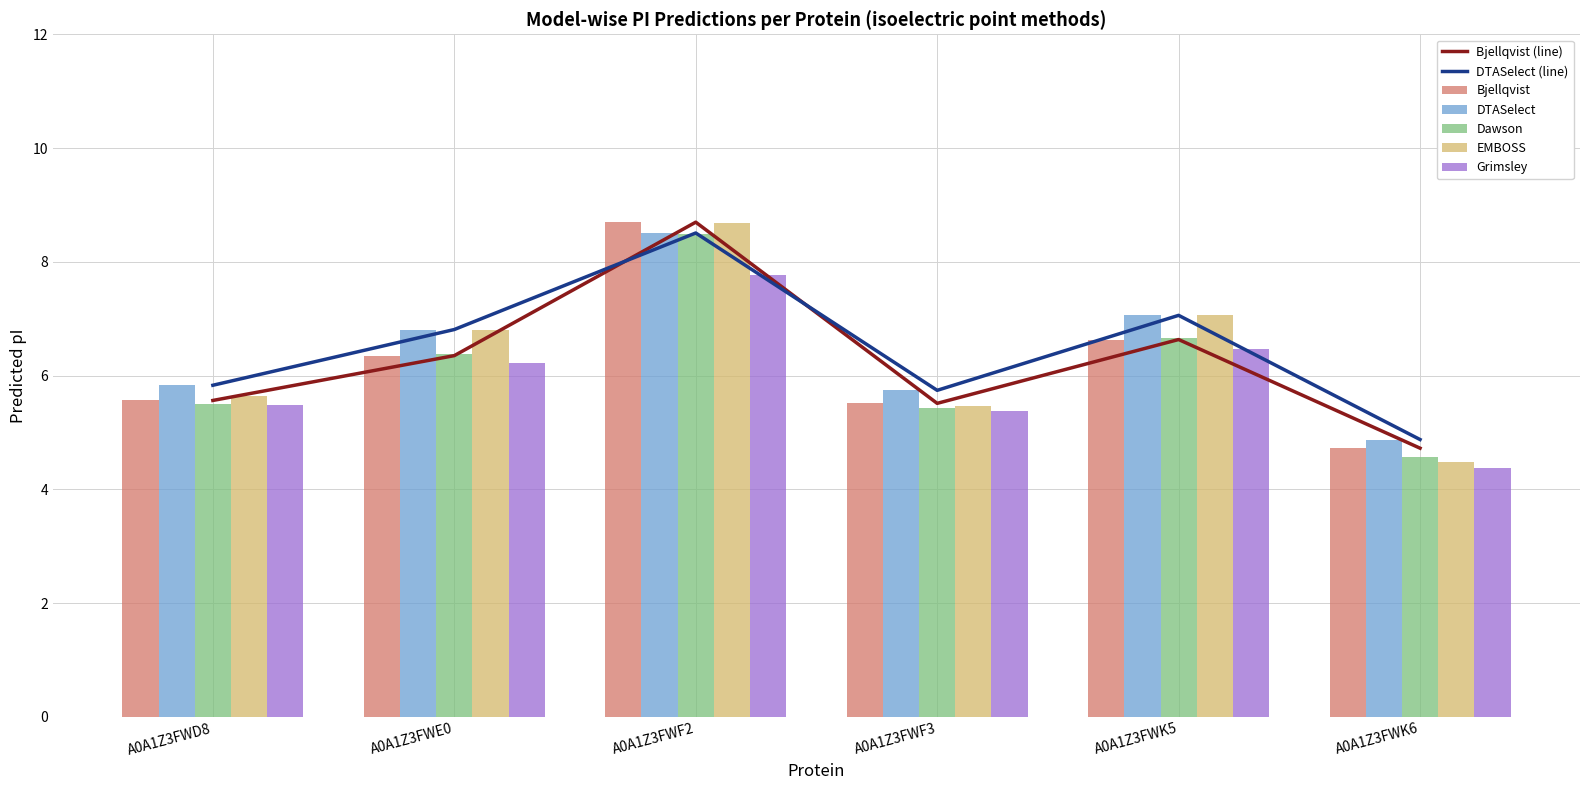

What is the label of the 5th bar from the left?

A0A1Z3FWK5